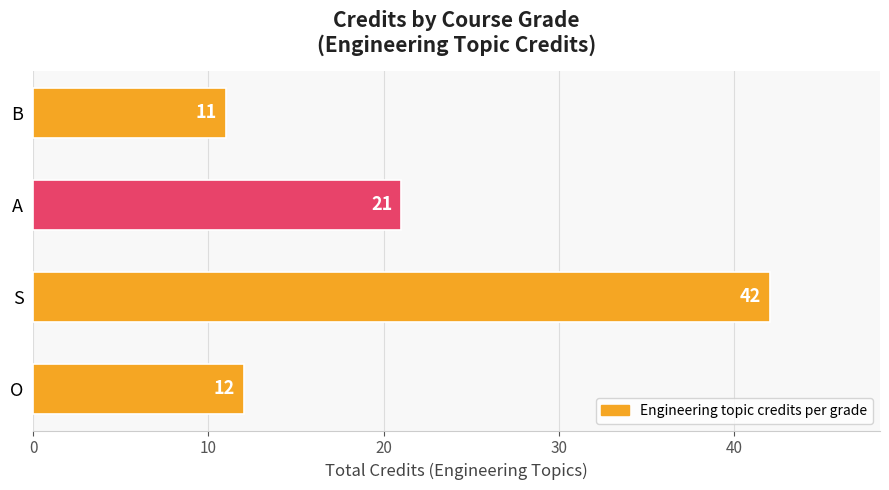

Count the number of categories in the chart.

4